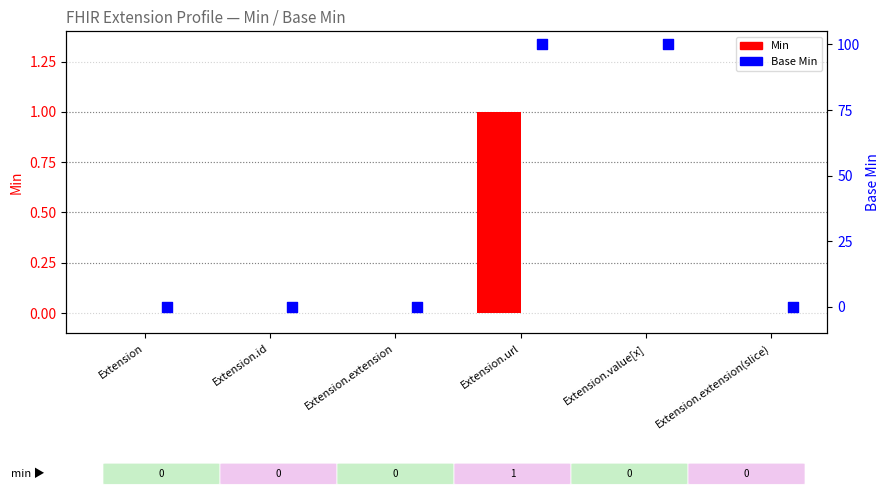

Which series has the widest spread of Y values?

Base Min